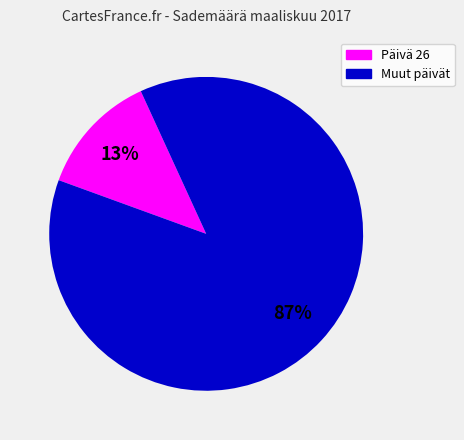

Which category has the biggest portion of the pie?

Muut päivät